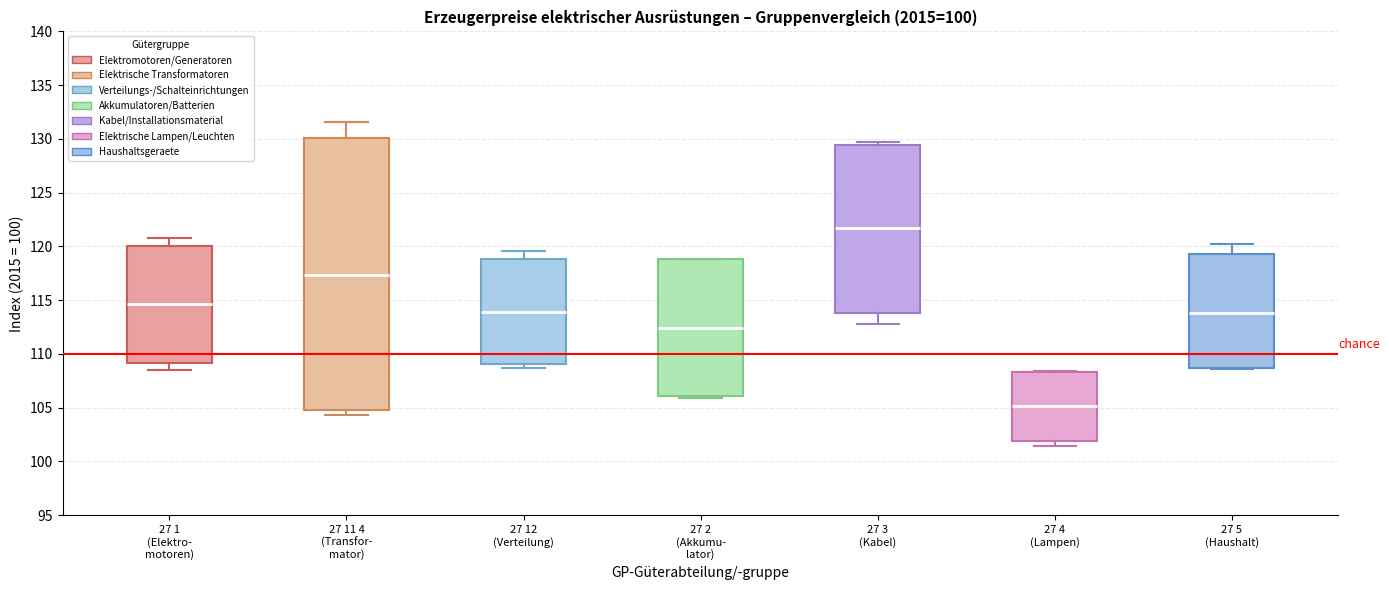

Reading left to right, read every box against the y-axis: the position of its median line, the range the box covers, and the ends of its whiskers. The values are not printed on the chart, so give them approximately, as read against the axis.

27 1 (Elektro- motoren): median 114.5, box 109.0 to 120.0, whiskers 108.5 to 121.0
27 11 4 (Transfor- mator): median 117.5, box 105.0 to 130.0, whiskers 104.5 to 131.5
27 12 (Verteilung): median 114.0, box 109.0 to 119.0, whiskers 108.5 to 119.5
27 2 (Akkumu- lator): median 112.5, box 106.0 to 119.0, whiskers 106.0 to 119.0
27 3 (Kabel): median 121.5, box 114.0 to 129.5, whiskers 113.0 to 129.5 (just above the box's upper edge)
27 4 (Lampen): median 105.0, box 102.0 to 108.5, whiskers 101.5 to 108.5
27 5 (Haushalt): median 114.0, box 108.5 to 119.5, whiskers 108.5 to 120.0